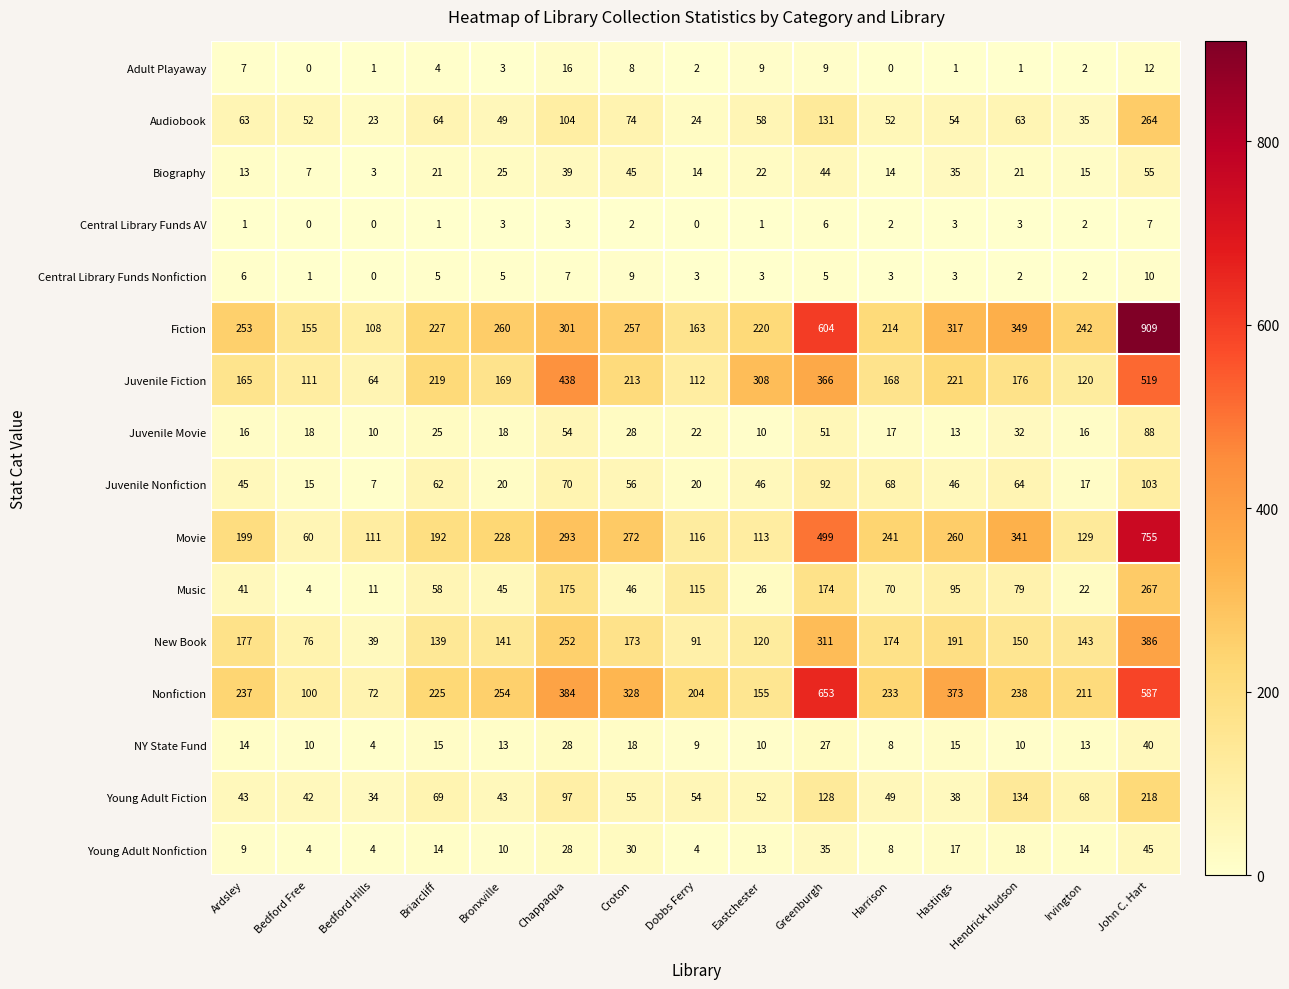

List the series in order of their peak value, lowest first.

Central Library Funds AV, Central Library Funds Nonfiction, Adult Playaway, NY State Fund, Young Adult Nonfiction, Biography, Juvenile Movie, Juvenile Nonfiction, Young Adult Fiction, Audiobook, Music, New Book, Juvenile Fiction, Nonfiction, Movie, Fiction